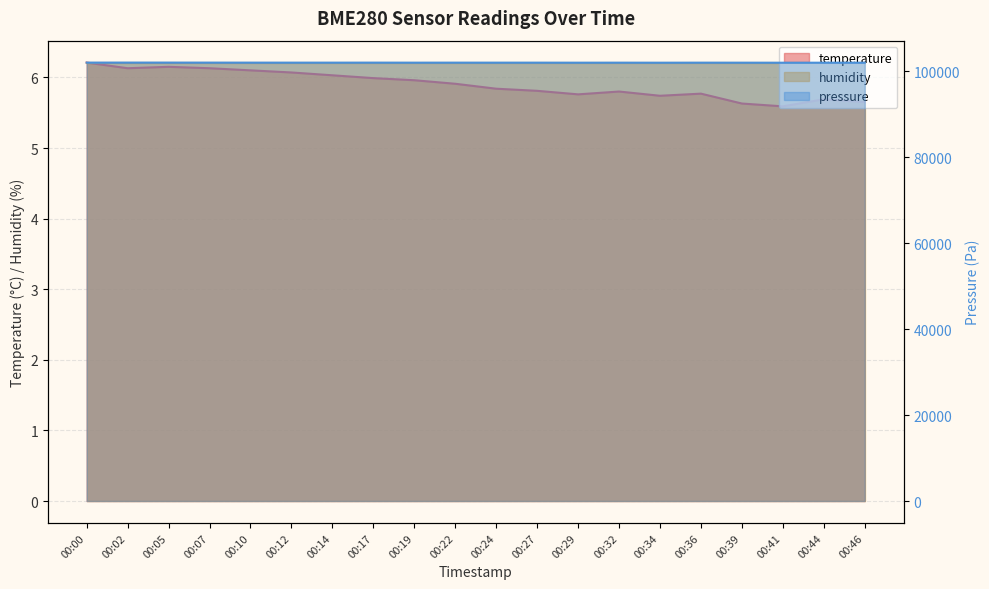

What is the total value across all series at 00:02?

101988.8